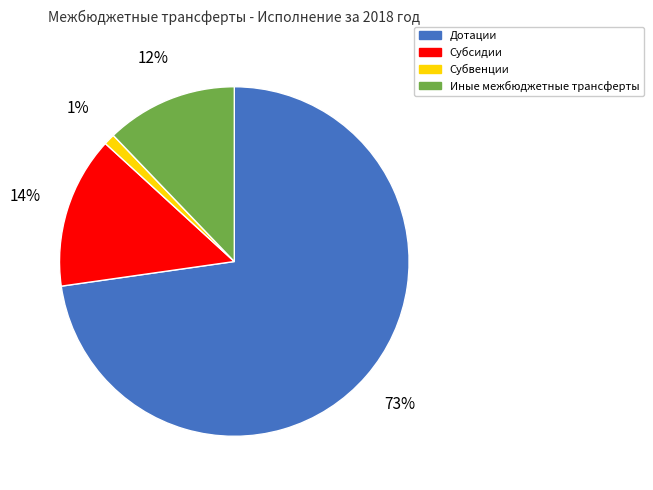

Between Субвенции and Субсидии, which is larger?

Субсидии